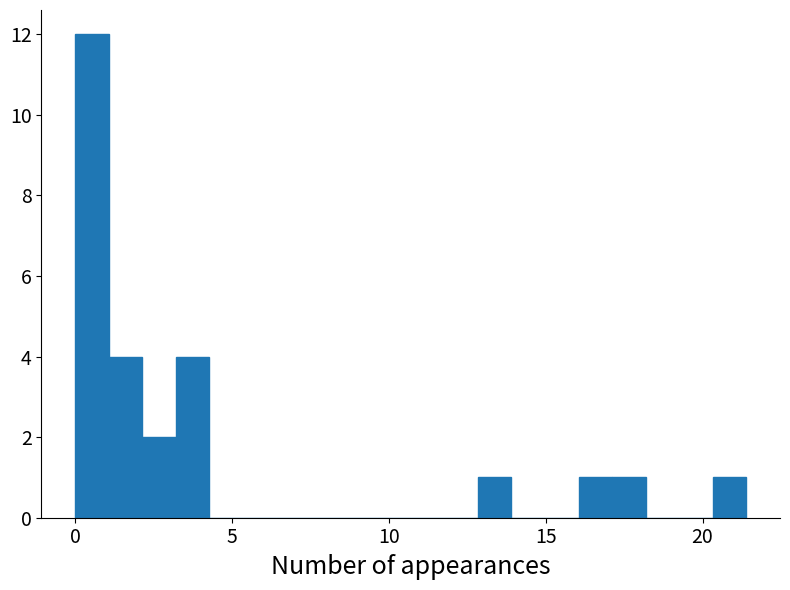

Read against the x-axis, roughly where is the centre of the tallest bar?

0.5